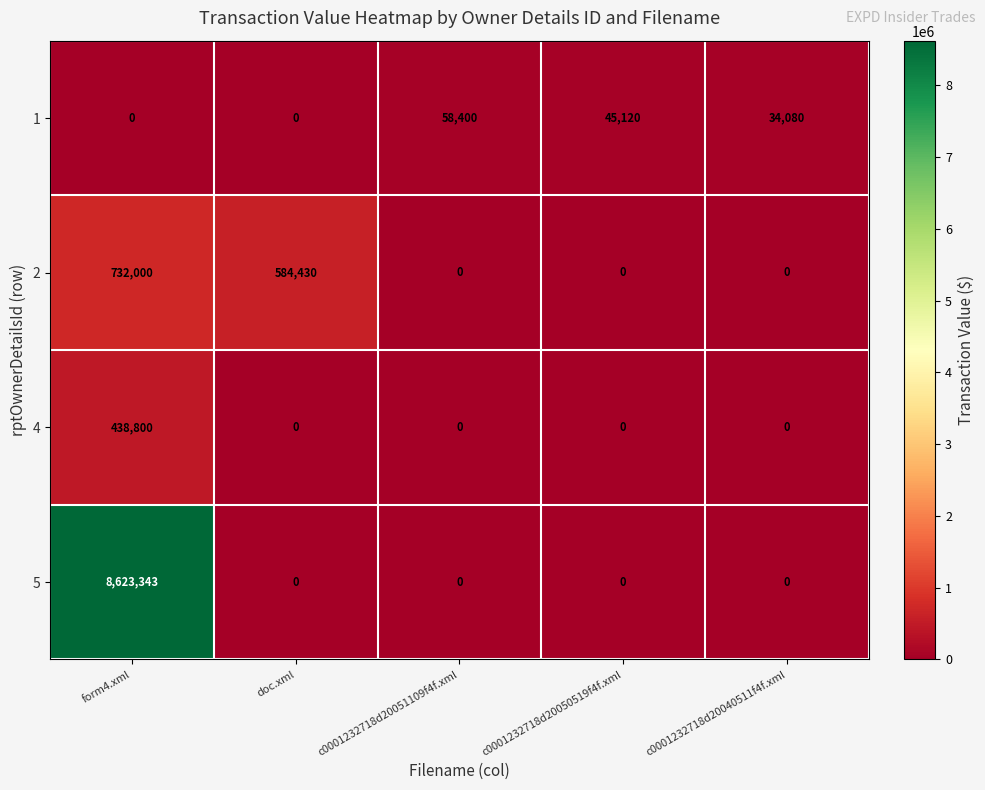

What is the average value of the 1 series?

27520